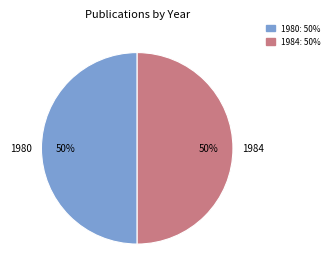

To the nearest percent, what percentage of the pie is 1980?

50%